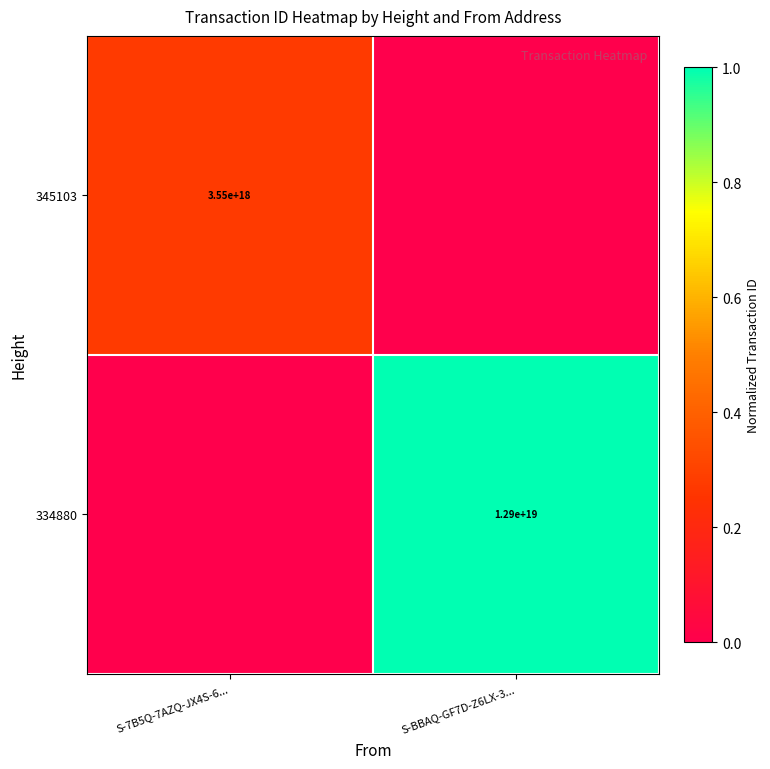

The 345103 series shows 2250303148270215680 at S-7B5Q-7AZQ-JX4S-6.... True or false?

False